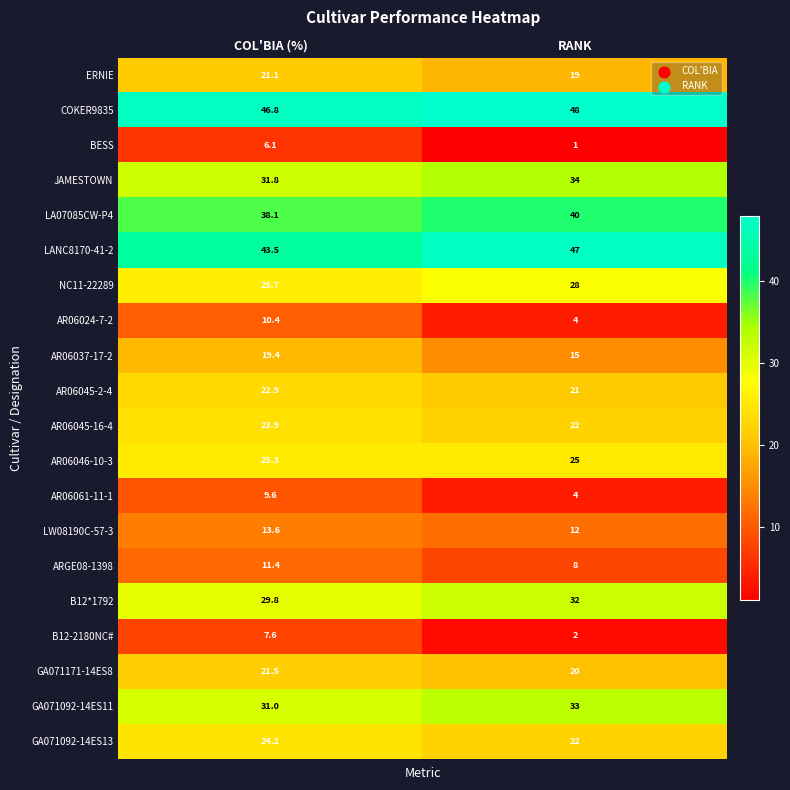

At COL'BIA (%), list the series in order from largest to smallest.

COKER9835, LANC8170-41-2, LA07085CW-P4, JAMESTOWN, GA071092-14ES11, B12*1792, NC11-22289, AR06046-10-3, GA071092-14ES13, AR06045-16-4, AR06045-2-4, GA071171-14ES8, ERNIE, AR06037-17-2, LW08190C-57-3, ARGE08-1398, AR06024-7-2, AR06061-11-1, B12-2180NC#, BESS